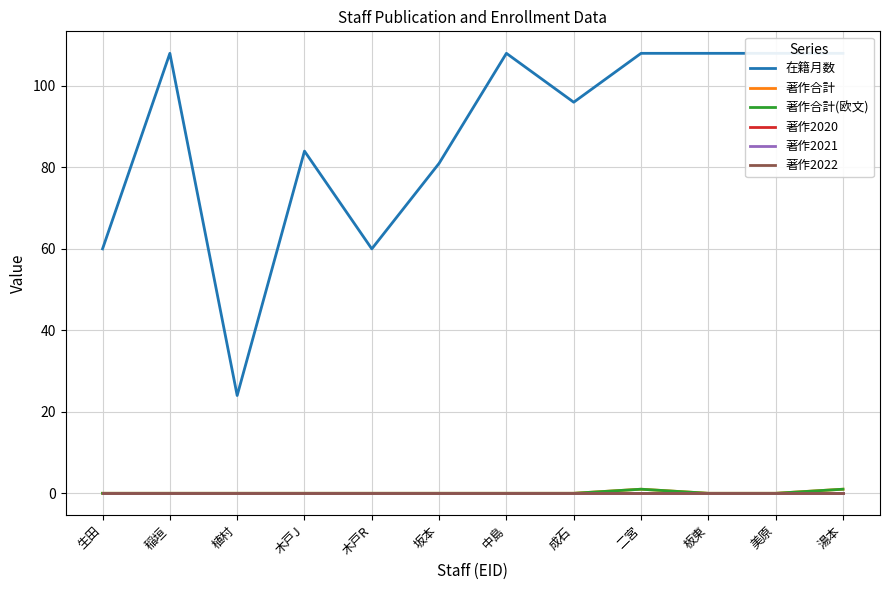

What position from the right is 成石?

5